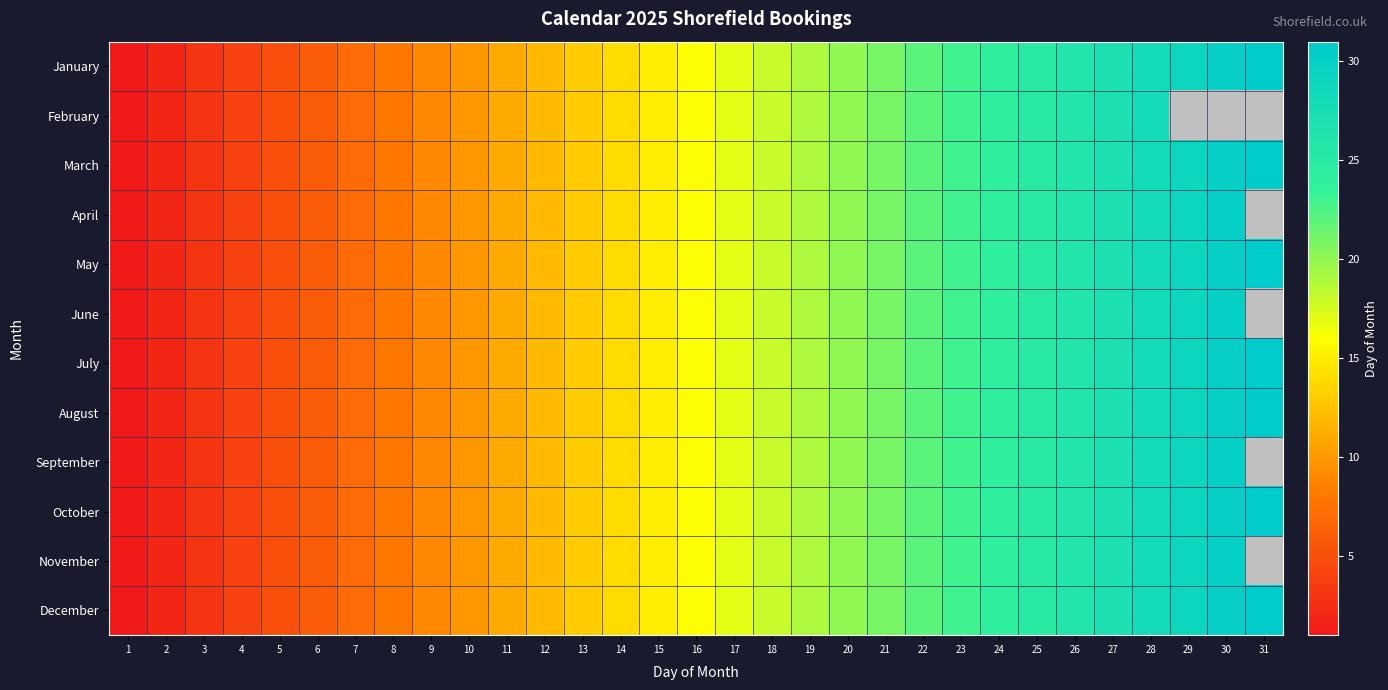

Reading left to right, what are all the values shown in this chart?

January: 1=1	2=2	3=3	4=4	5=5	6=6	7=7	8=8	9=9	10=10	11=11	12=12	13=13	14=14	15=15	16=16	17=17	18=18	19=19	20=20	21=21	22=22	23=23	24=24	25=25	26=26	27=27	28=28	29=29	30=30	31=31
February: 1=1	2=2	3=3	4=4	5=5	6=6	7=7	8=8	9=9	10=10	11=11	12=12	13=13	14=14	15=15	16=16	17=17	18=18	19=19	20=20	21=21	22=22	23=23	24=24	25=25	26=26	27=27	28=28	29=0	30=0	31=0
March: 1=1	2=2	3=3	4=4	5=5	6=6	7=7	8=8	9=9	10=10	11=11	12=12	13=13	14=14	15=15	16=16	17=17	18=18	19=19	20=20	21=21	22=22	23=23	24=24	25=25	26=26	27=27	28=28	29=29	30=30	31=31
April: 1=1	2=2	3=3	4=4	5=5	6=6	7=7	8=8	9=9	10=10	11=11	12=12	13=13	14=14	15=15	16=16	17=17	18=18	19=19	20=20	21=21	22=22	23=23	24=24	25=25	26=26	27=27	28=28	29=29	30=30	31=0
May: 1=1	2=2	3=3	4=4	5=5	6=6	7=7	8=8	9=9	10=10	11=11	12=12	13=13	14=14	15=15	16=16	17=17	18=18	19=19	20=20	21=21	22=22	23=23	24=24	25=25	26=26	27=27	28=28	29=29	30=30	31=31
June: 1=1	2=2	3=3	4=4	5=5	6=6	7=7	8=8	9=9	10=10	11=11	12=12	13=13	14=14	15=15	16=16	17=17	18=18	19=19	20=20	21=21	22=22	23=23	24=24	25=25	26=26	27=27	28=28	29=29	30=30	31=0
July: 1=1	2=2	3=3	4=4	5=5	6=6	7=7	8=8	9=9	10=10	11=11	12=12	13=13	14=14	15=15	16=16	17=17	18=18	19=19	20=20	21=21	22=22	23=23	24=24	25=25	26=26	27=27	28=28	29=29	30=30	31=31
August: 1=1	2=2	3=3	4=4	5=5	6=6	7=7	8=8	9=9	10=10	11=11	12=12	13=13	14=14	15=15	16=16	17=17	18=18	19=19	20=20	21=21	22=22	23=23	24=24	25=25	26=26	27=27	28=28	29=29	30=30	31=31
September: 1=1	2=2	3=3	4=4	5=5	6=6	7=7	8=8	9=9	10=10	11=11	12=12	13=13	14=14	15=15	16=16	17=17	18=18	19=19	20=20	21=21	22=22	23=23	24=24	25=25	26=26	27=27	28=28	29=29	30=30	31=0
October: 1=1	2=2	3=3	4=4	5=5	6=6	7=7	8=8	9=9	10=10	11=11	12=12	13=13	14=14	15=15	16=16	17=17	18=18	19=19	20=20	21=21	22=22	23=23	24=24	25=25	26=26	27=27	28=28	29=29	30=30	31=31
November: 1=1	2=2	3=3	4=4	5=5	6=6	7=7	8=8	9=9	10=10	11=11	12=12	13=13	14=14	15=15	16=16	17=17	18=18	19=19	20=20	21=21	22=22	23=23	24=24	25=25	26=26	27=27	28=28	29=29	30=30	31=0
December: 1=1	2=2	3=3	4=4	5=5	6=6	7=7	8=8	9=9	10=10	11=11	12=12	13=13	14=14	15=15	16=16	17=17	18=18	19=19	20=20	21=21	22=22	23=23	24=24	25=25	26=26	27=27	28=28	29=29	30=30	31=31